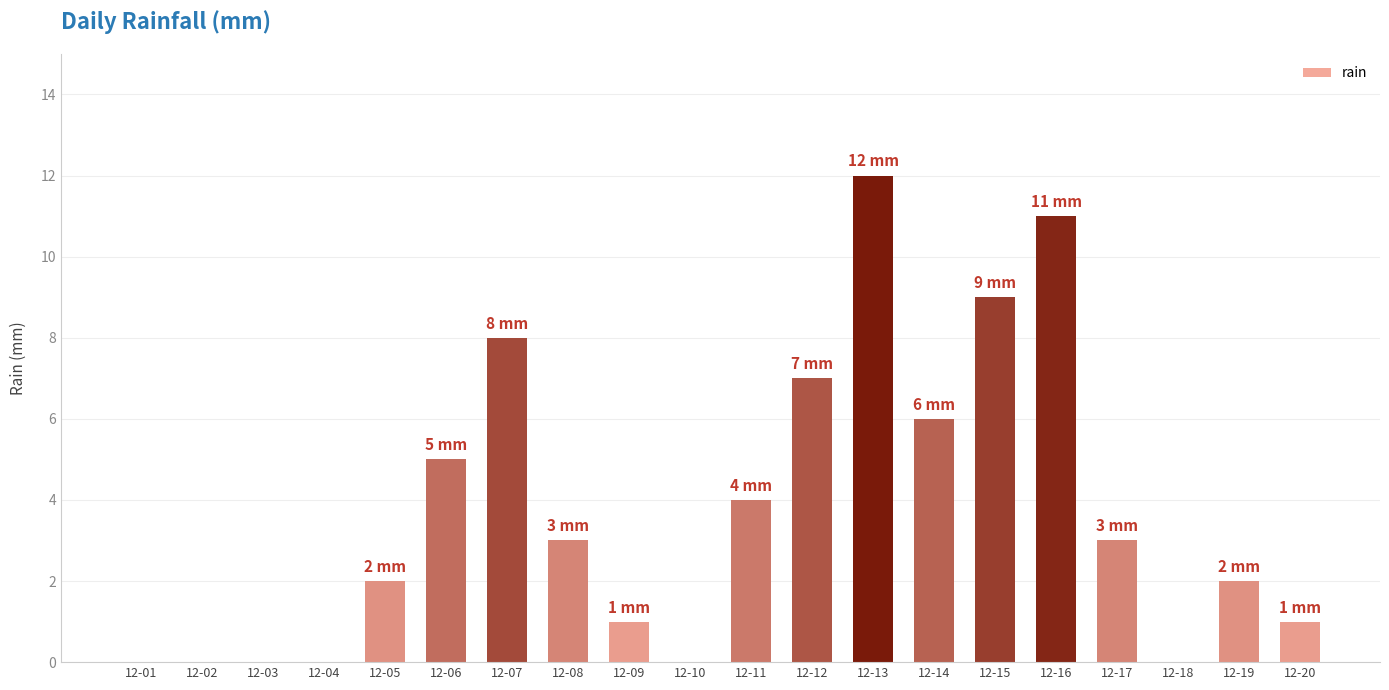

Between 12-09 and 12-12, which is larger?

12-12